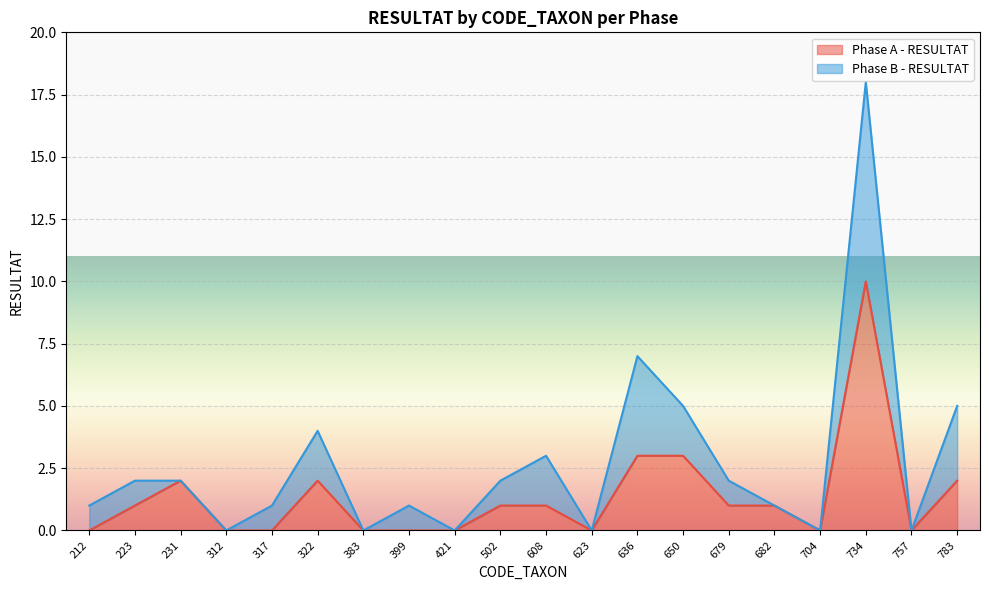

Which series has the largest range (max minus min)?

Phase A - RESULTAT